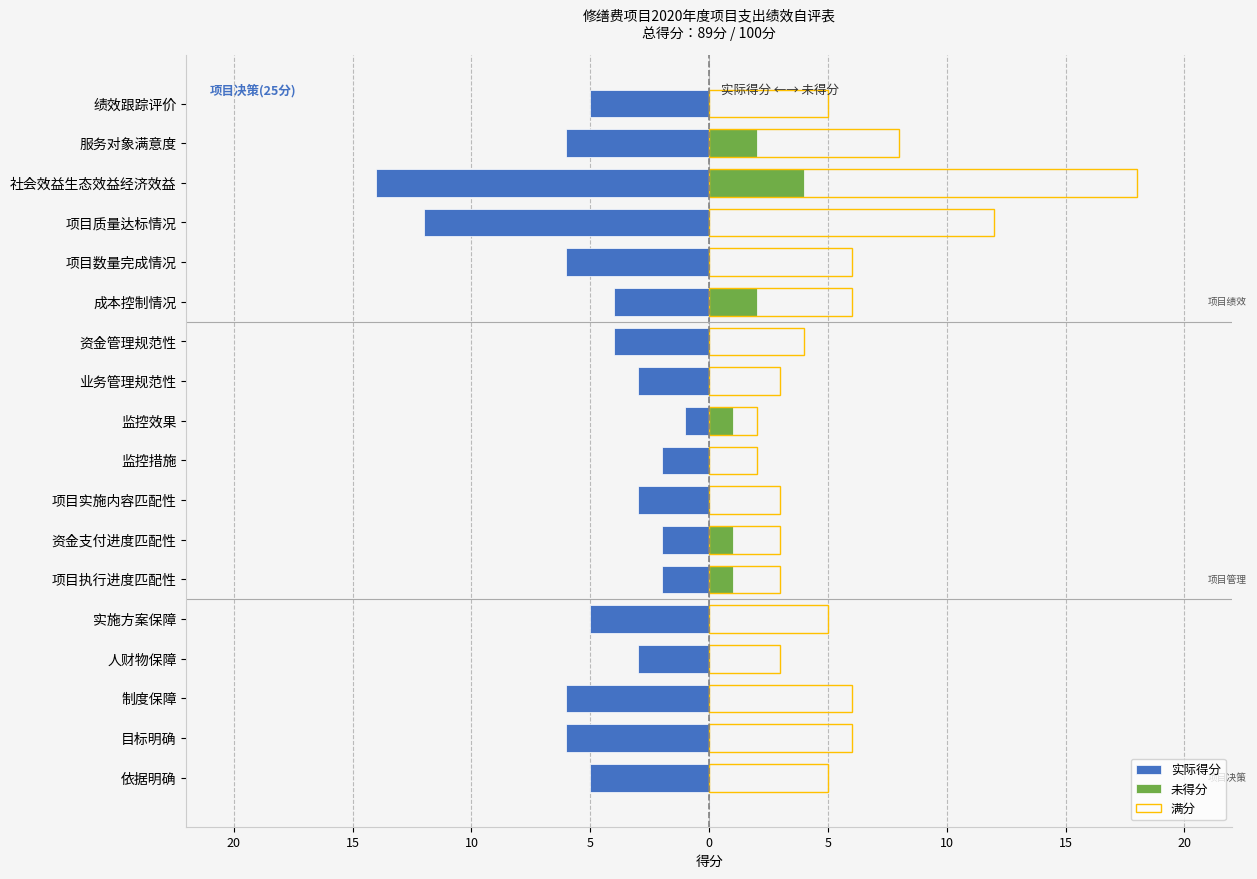

List the series in order of their overall mean, highest first.

满分, 未得分, 实际得分